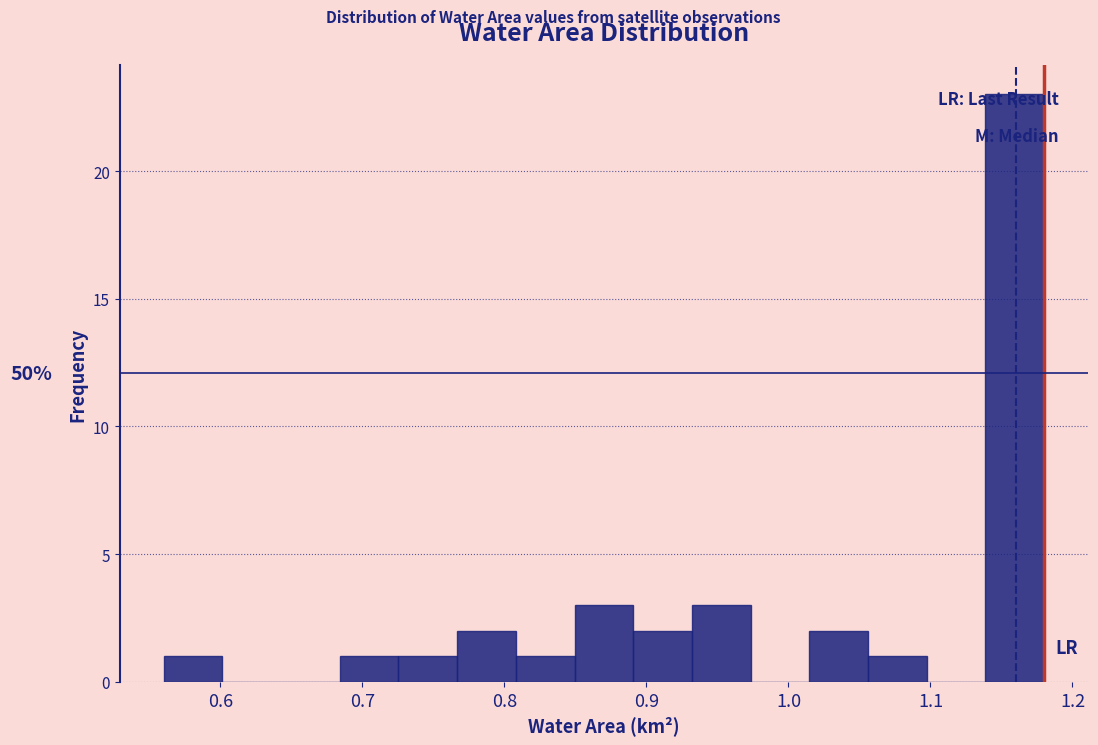

Over which range of the x-axis is the bar tallest?

1.14 to 1.18